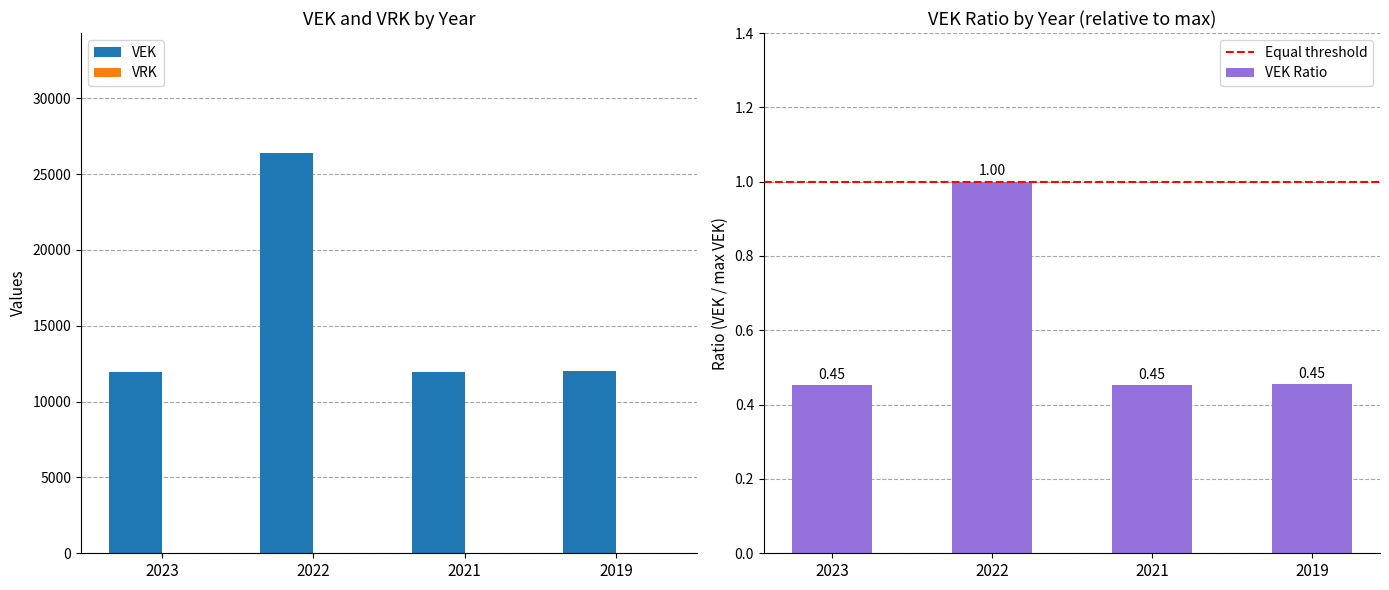

Reading left to right, what are all the values shown in this chart?

11923	26390	11923	11996